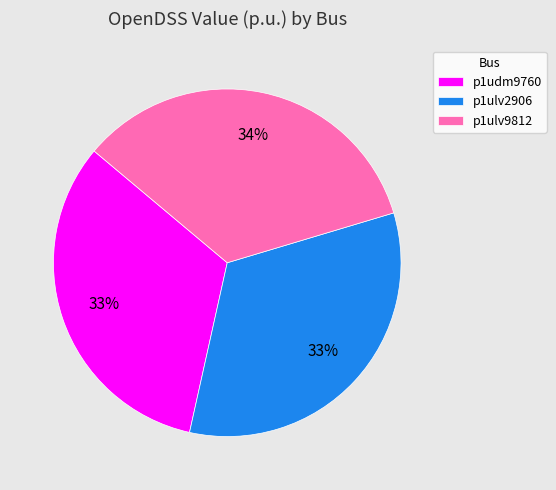

To the nearest percent, what portion does p1ulv2906 represent?

33%